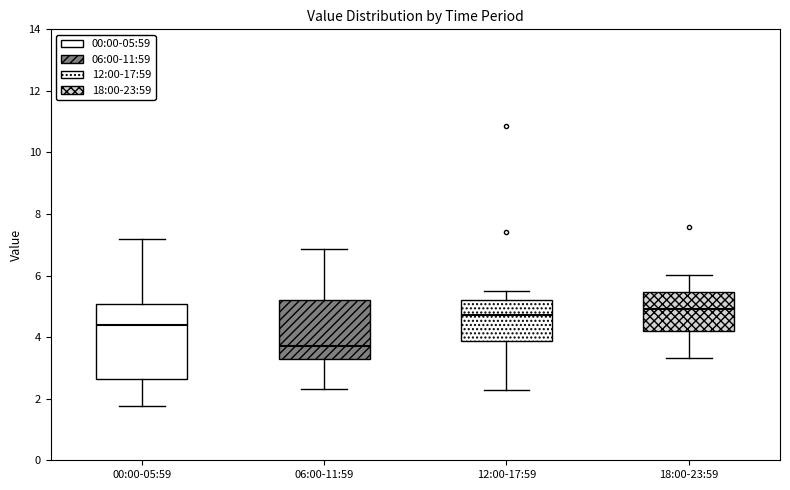

Which box has the highest median line?

18:00-23:59